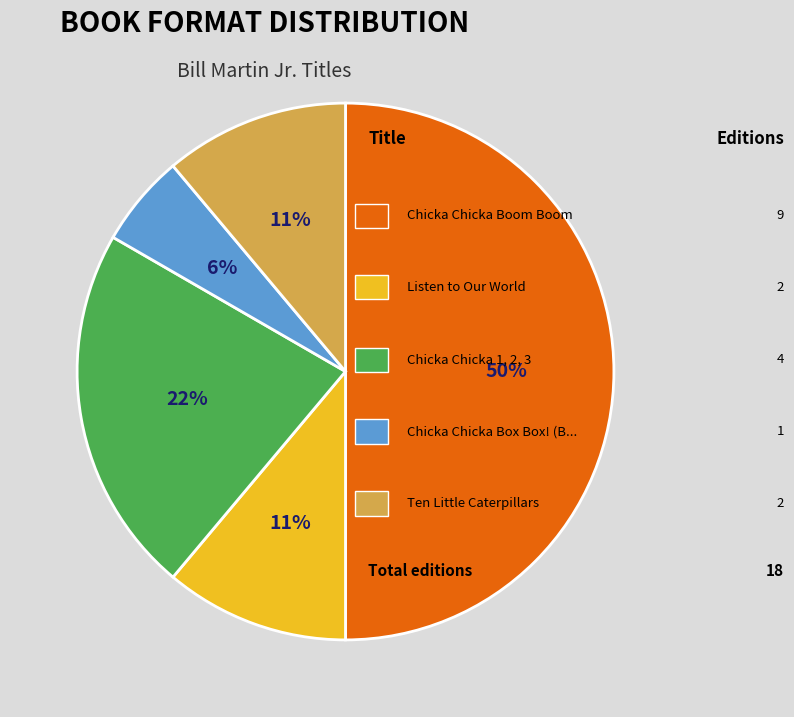

To the nearest percent, what is the average slice percentage?

20%